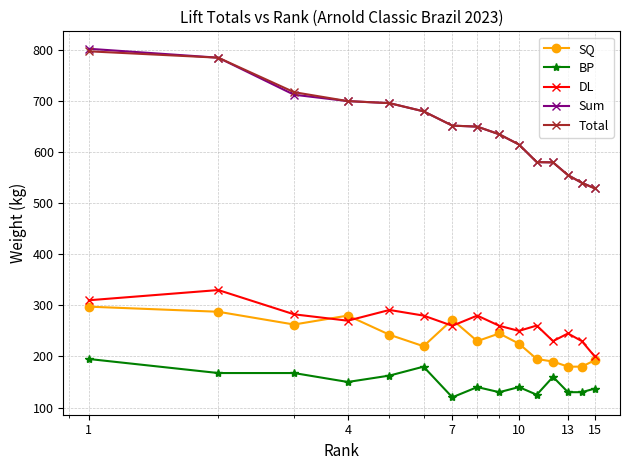

Which series has the largest range (max minus min)?

Sum